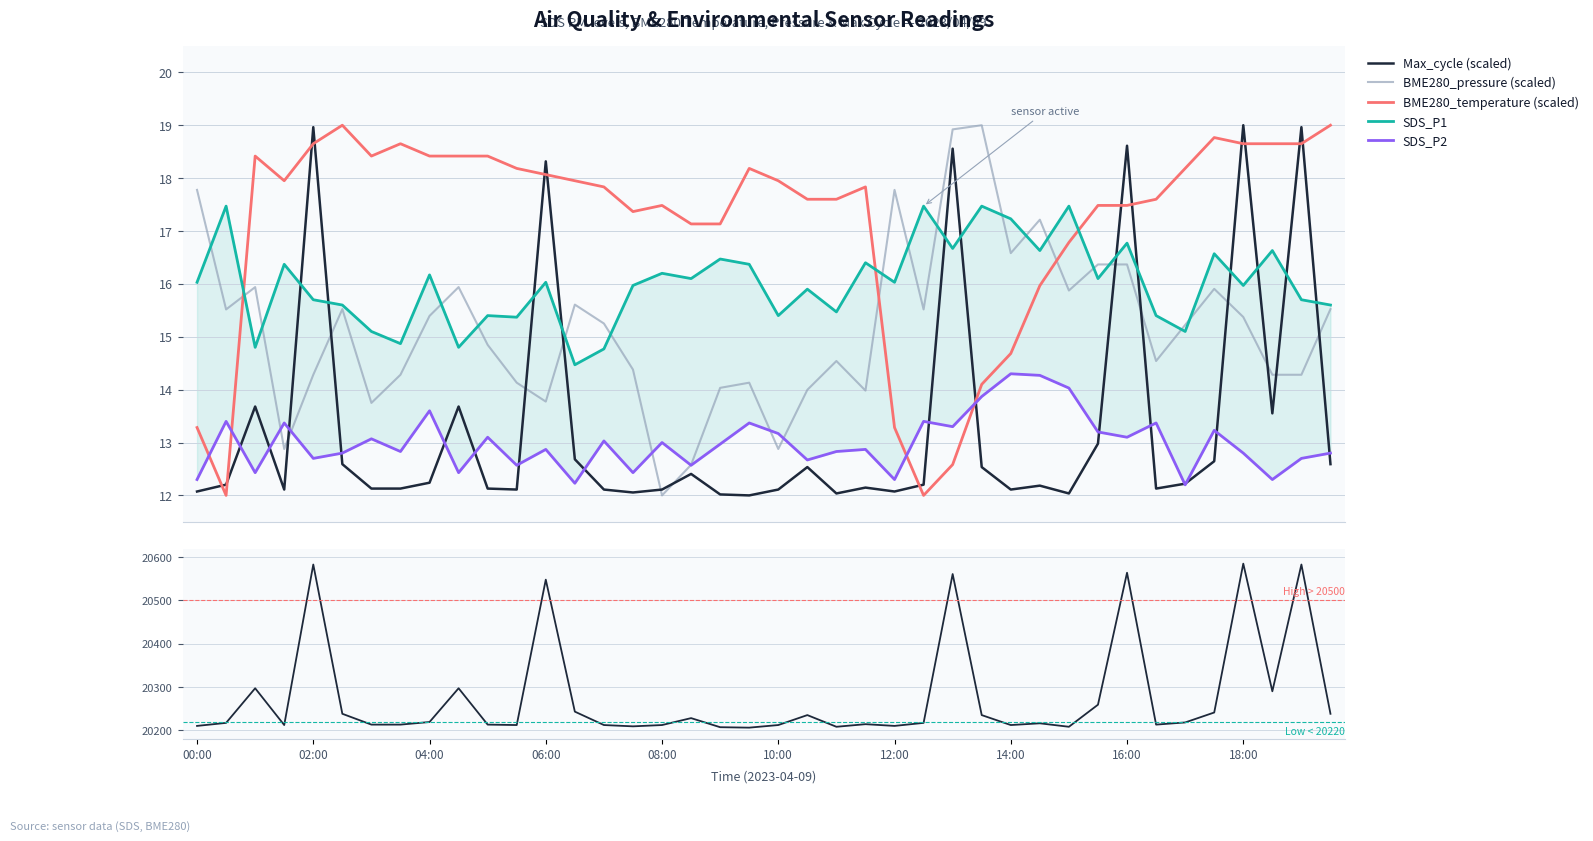

At which label does SDS_P1 first exceed 16?

00:00